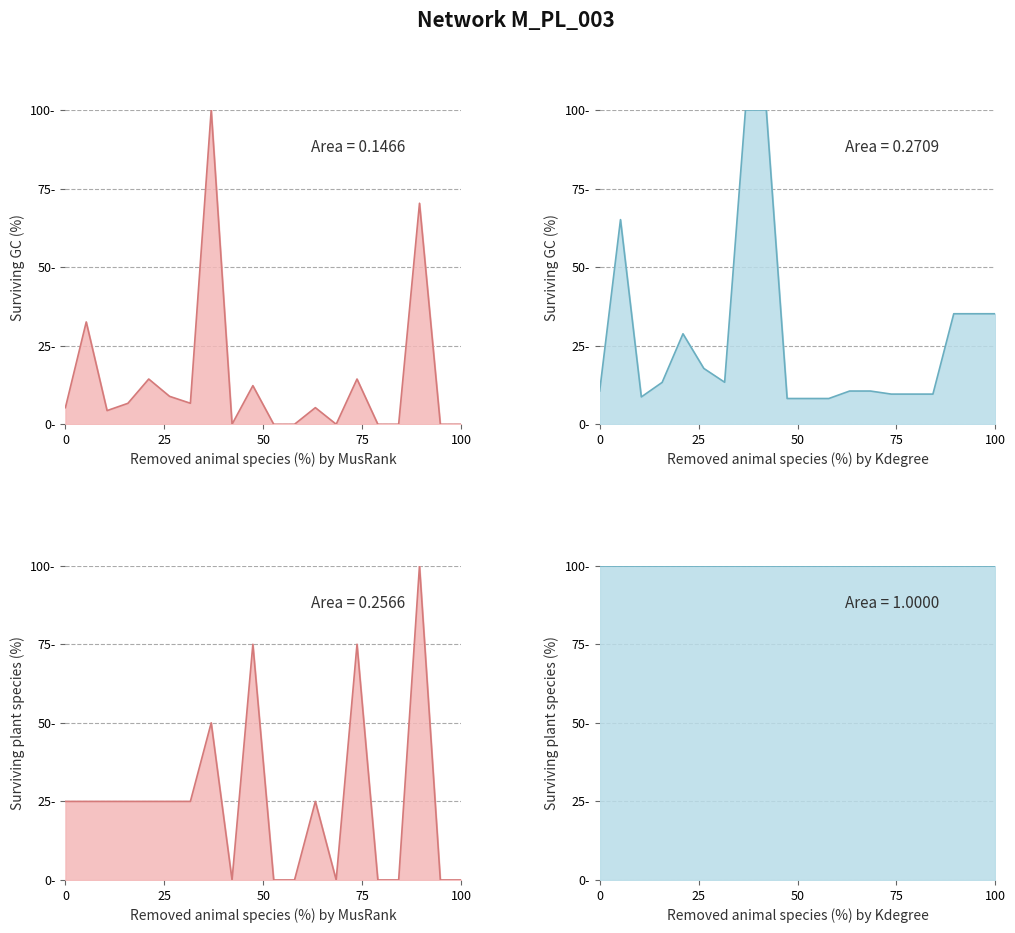

True or false: col_7 has more than 2 points higher than both neighbors.

True